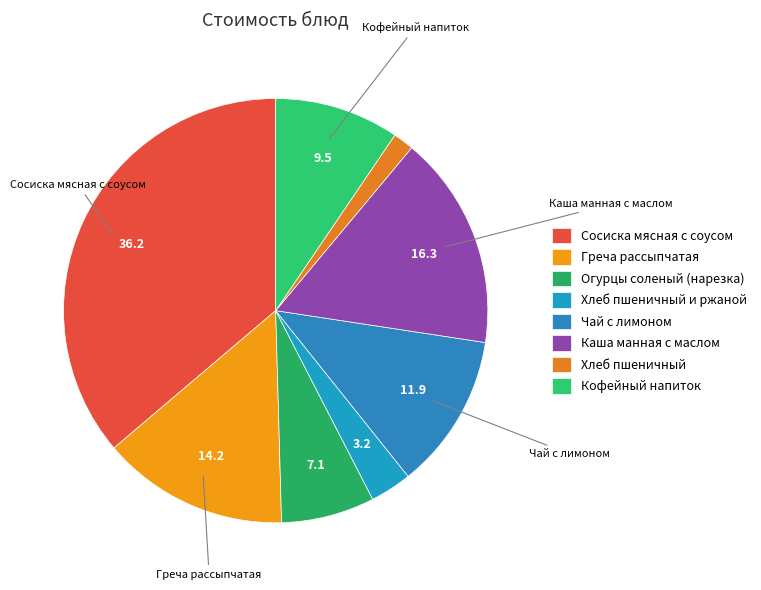

Rank the categories by value from highest to lowest.

Сосиска мясная с соусом, Каша манная с маслом, Греча рассыпчатая, Чай с лимоном, Кофейный напиток, Огурцы соленый (нарезка), Хлеб пшеничный и ржаной, Хлеб пшеничный